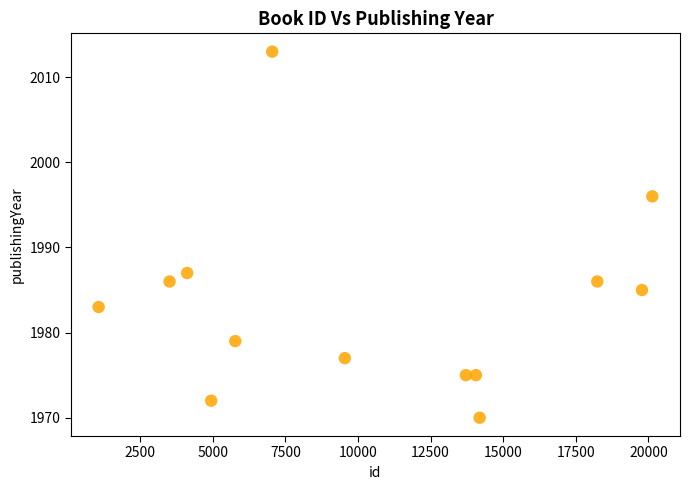

What is the range of X values (max minus min)?

19065